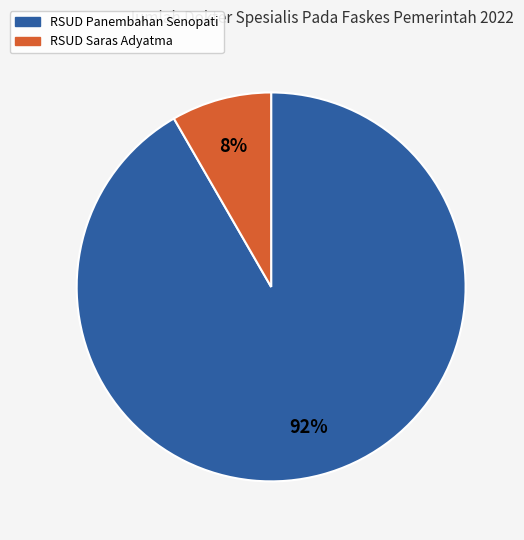

To the nearest percent, what is the combined percentage of RSUD Panembahan Senopati and RSUD Saras Adyatma?

100%